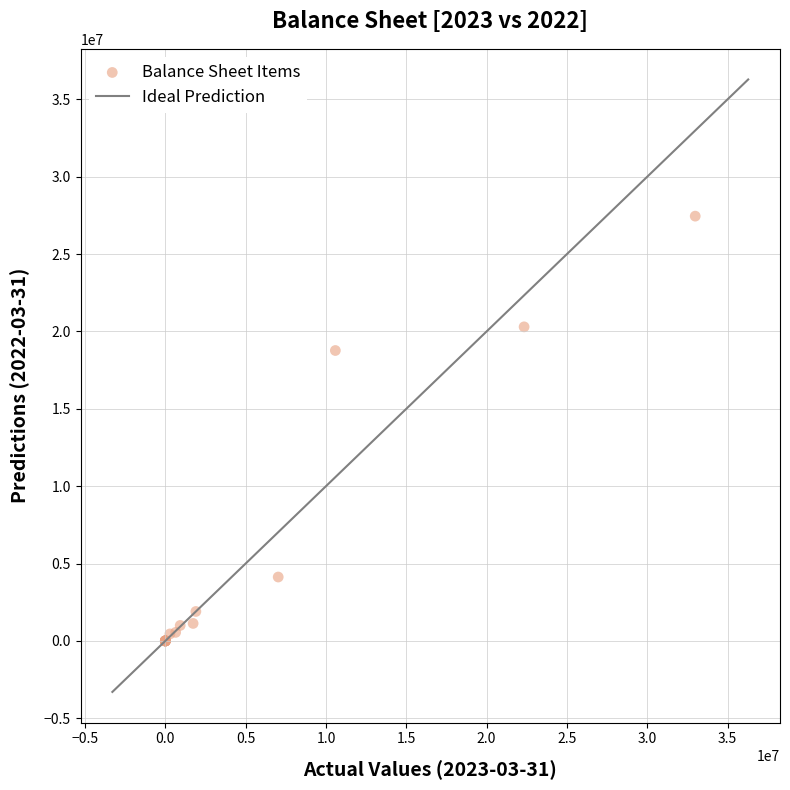

What Y value in the scatter plot is closest to 13725927?

18768007.6